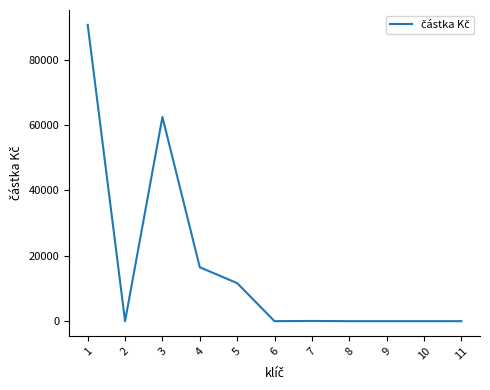

What is the greatest value displayed?

90716.9